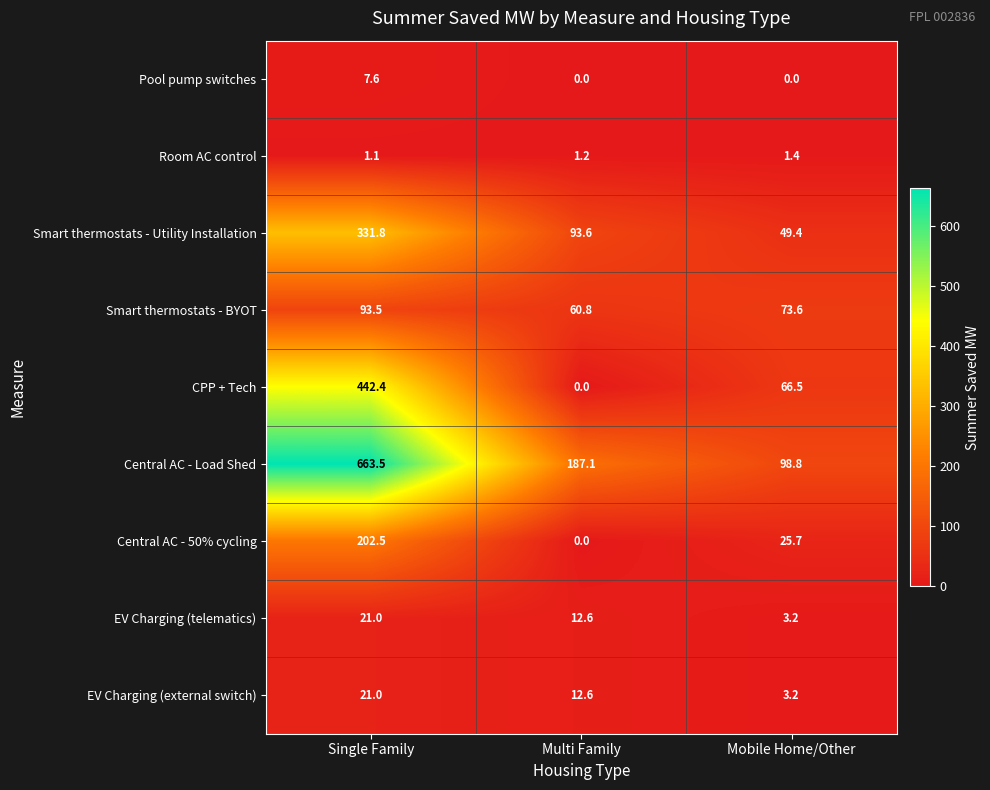

List the labels in order of Smart thermostats - Utility Installation value, largest first.

Single Family, Multi Family, Mobile Home/Other